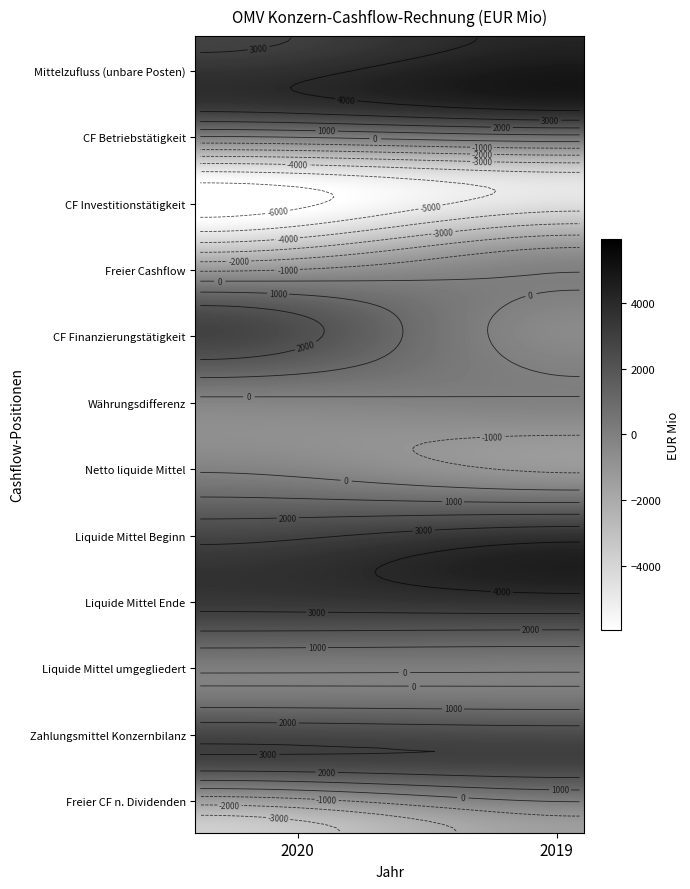

True or false: Freier Cashflow nach Dividenden has a value of -3690 at 2020.

True